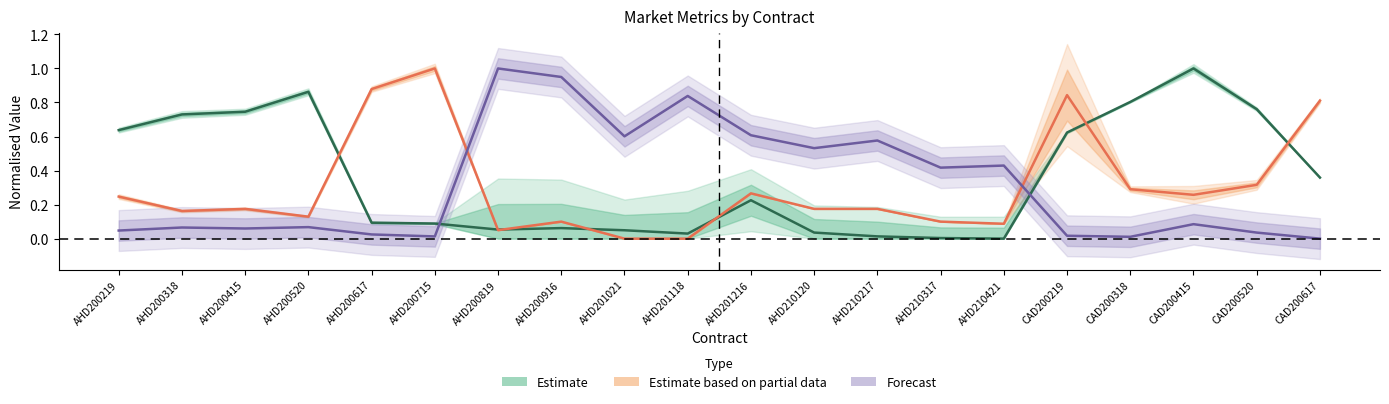

At how many categories does at least one series exceed 0?

20